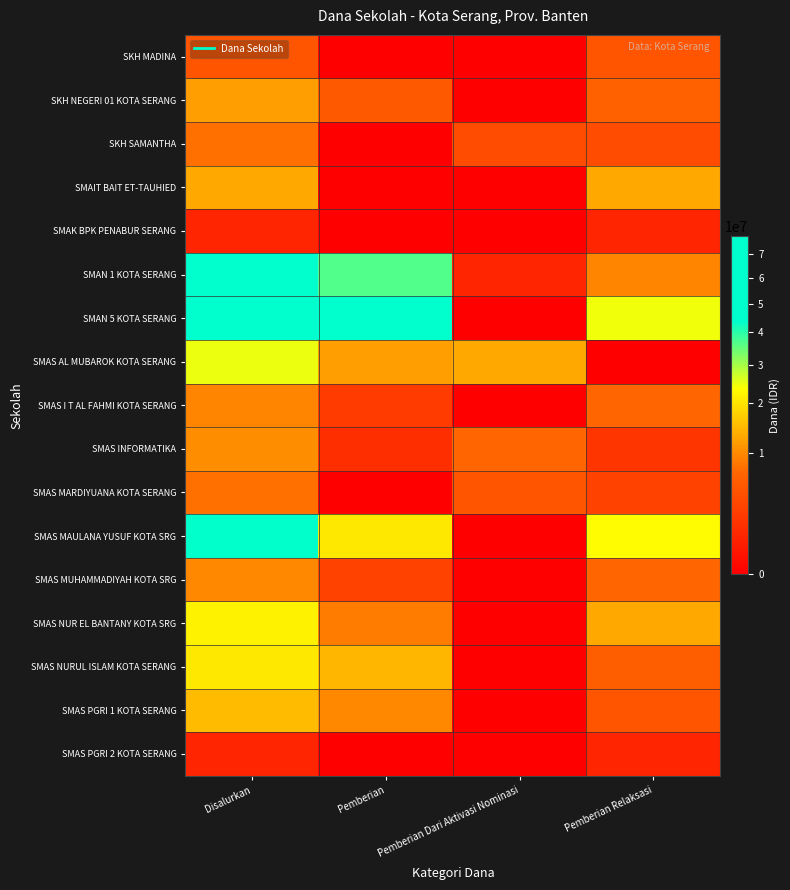

Which series has the largest total across all categories?

SMAN 5 KOTA SERANG